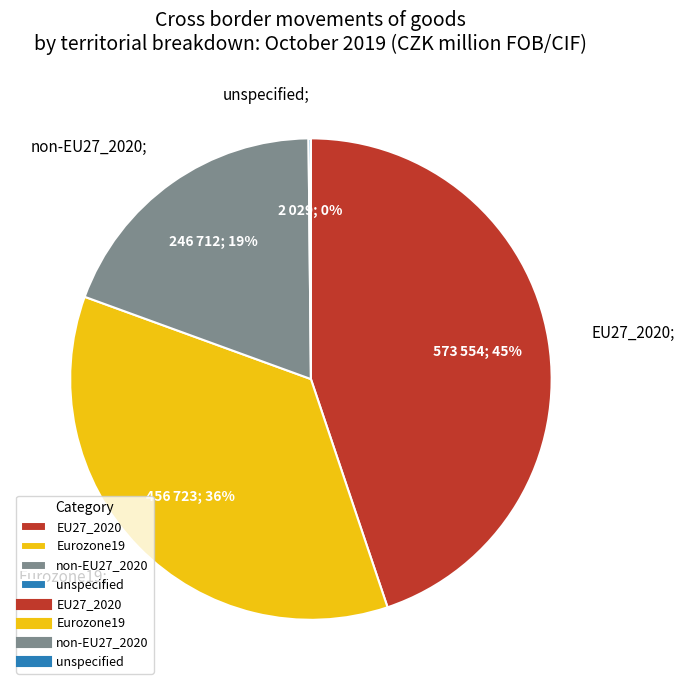

To the nearest percent, what is the average slice percentage?

25%